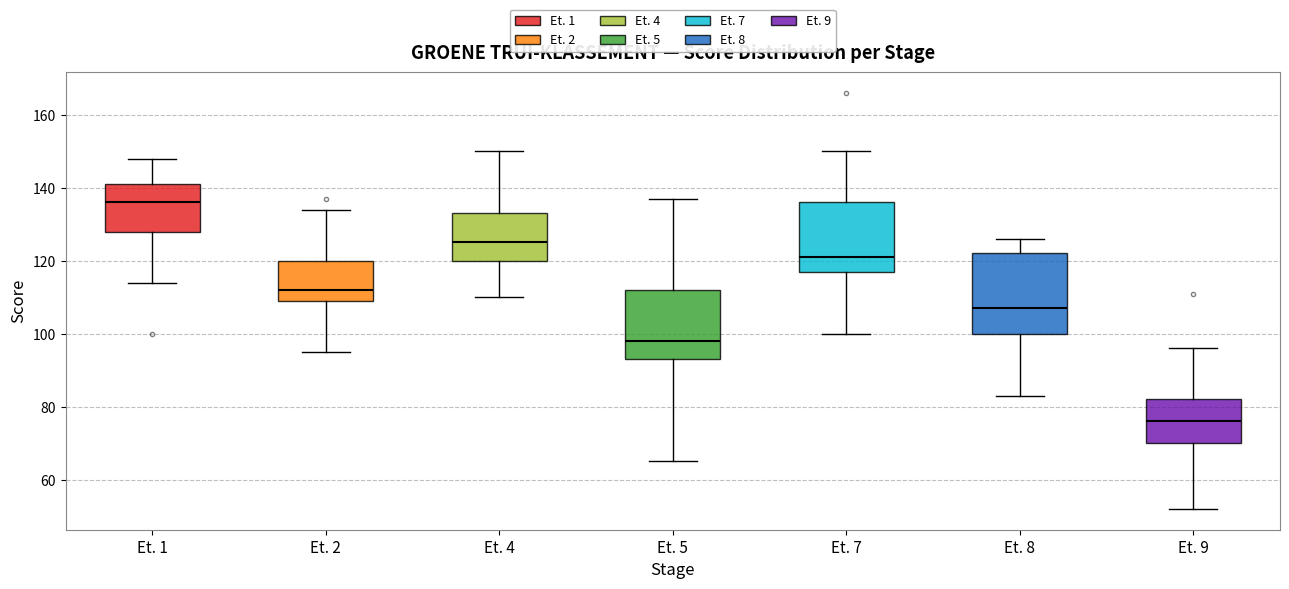

Where does the lower whisker of the box for Et. 2 end on the y-axis? The values are not printed on the chart, so give them approximately, as read against the axis.

96